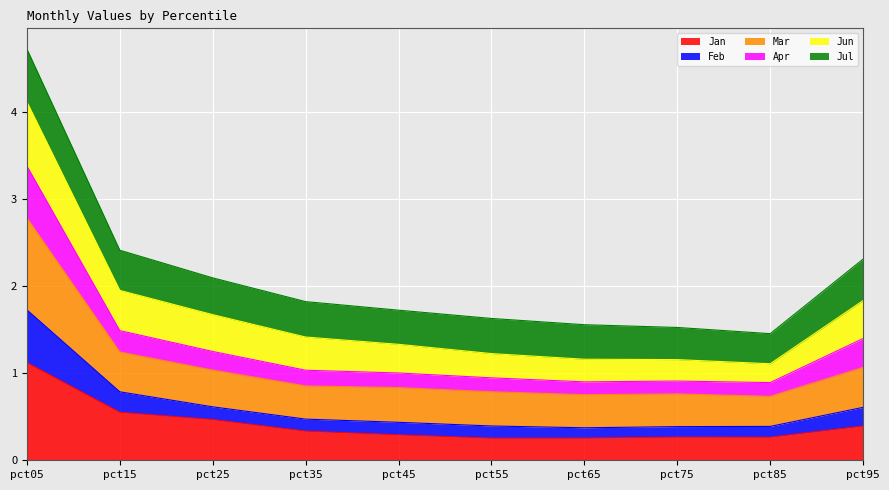

How many categories are shown in the chart?

10